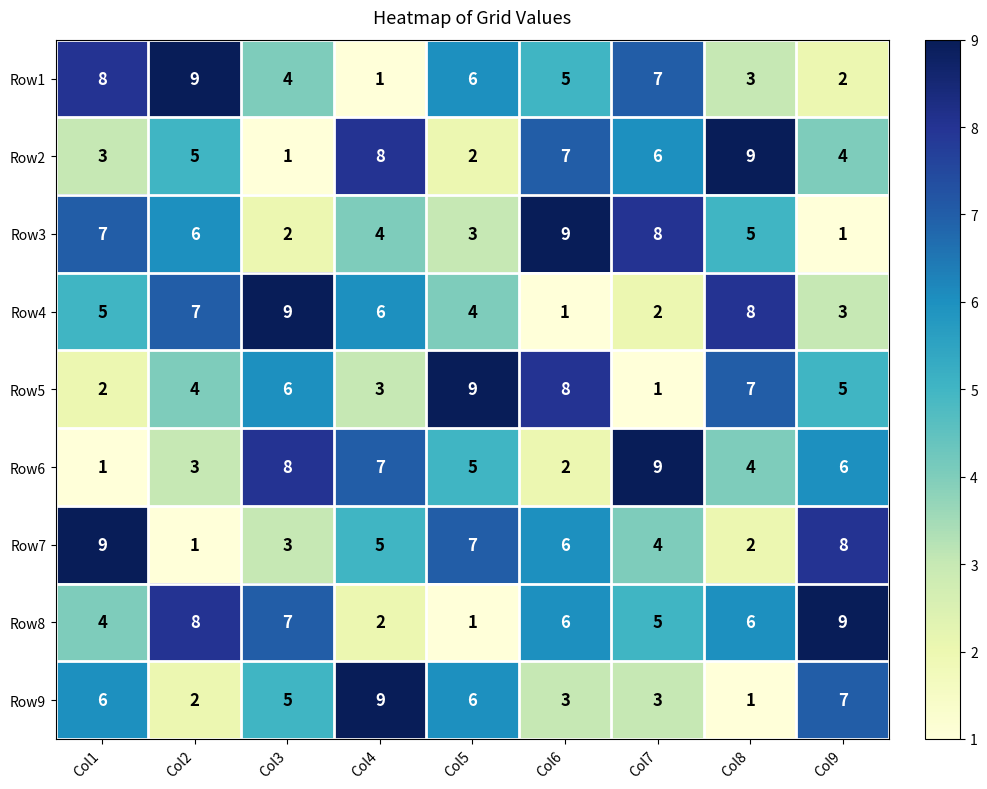

Rank the series at Col7 from lowest to highest value.

Row5, Row4, Row9, Row7, Row8, Row2, Row1, Row3, Row6